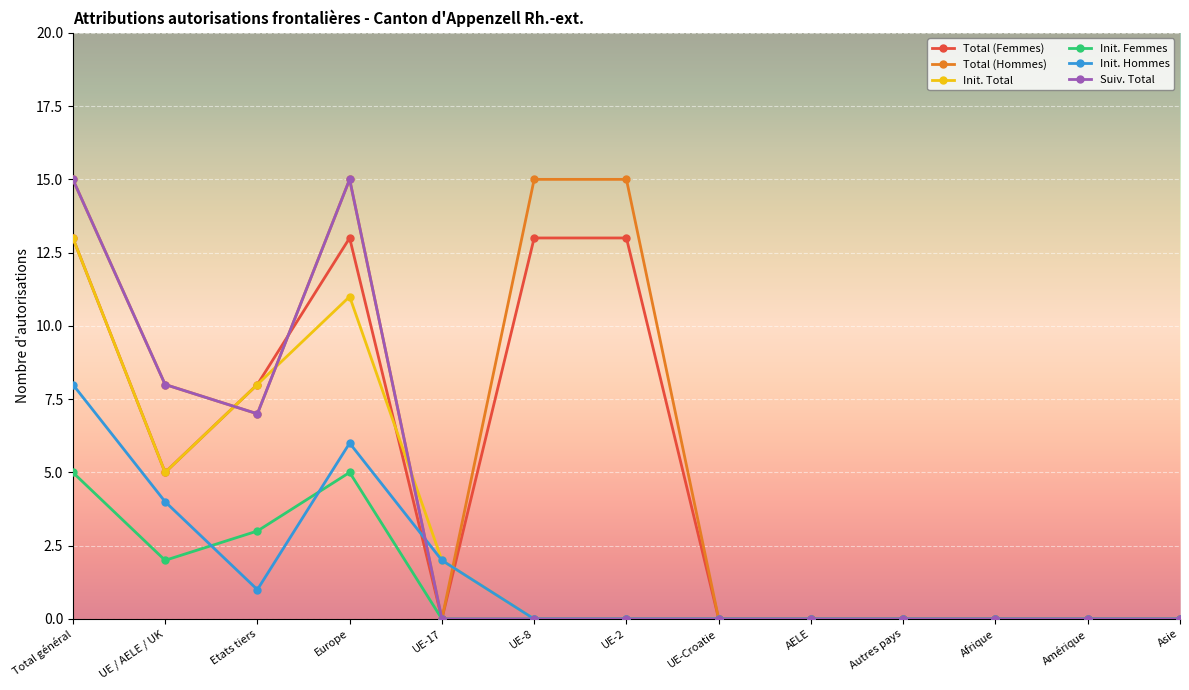

At which category is the sum across all series the highest?

Total général